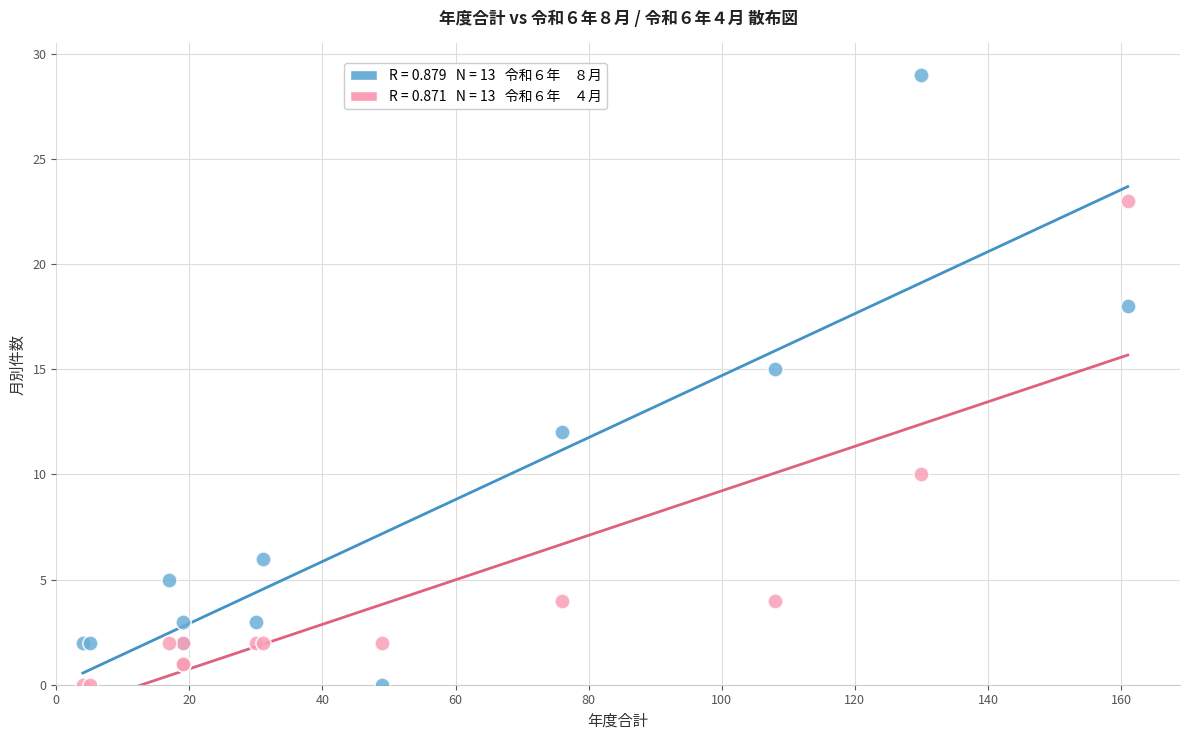

Across all series, what Y value is closest to 14?

15